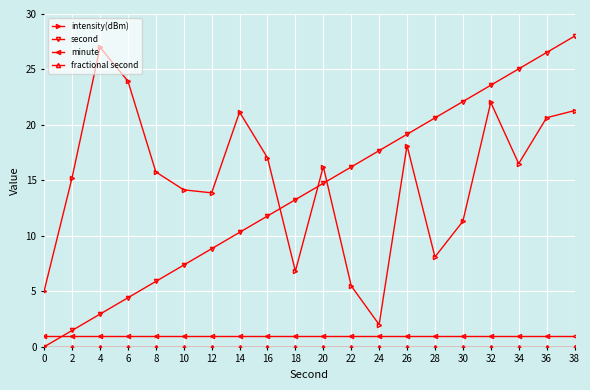

What is the minimum value for intensity(dBm)?

2.0